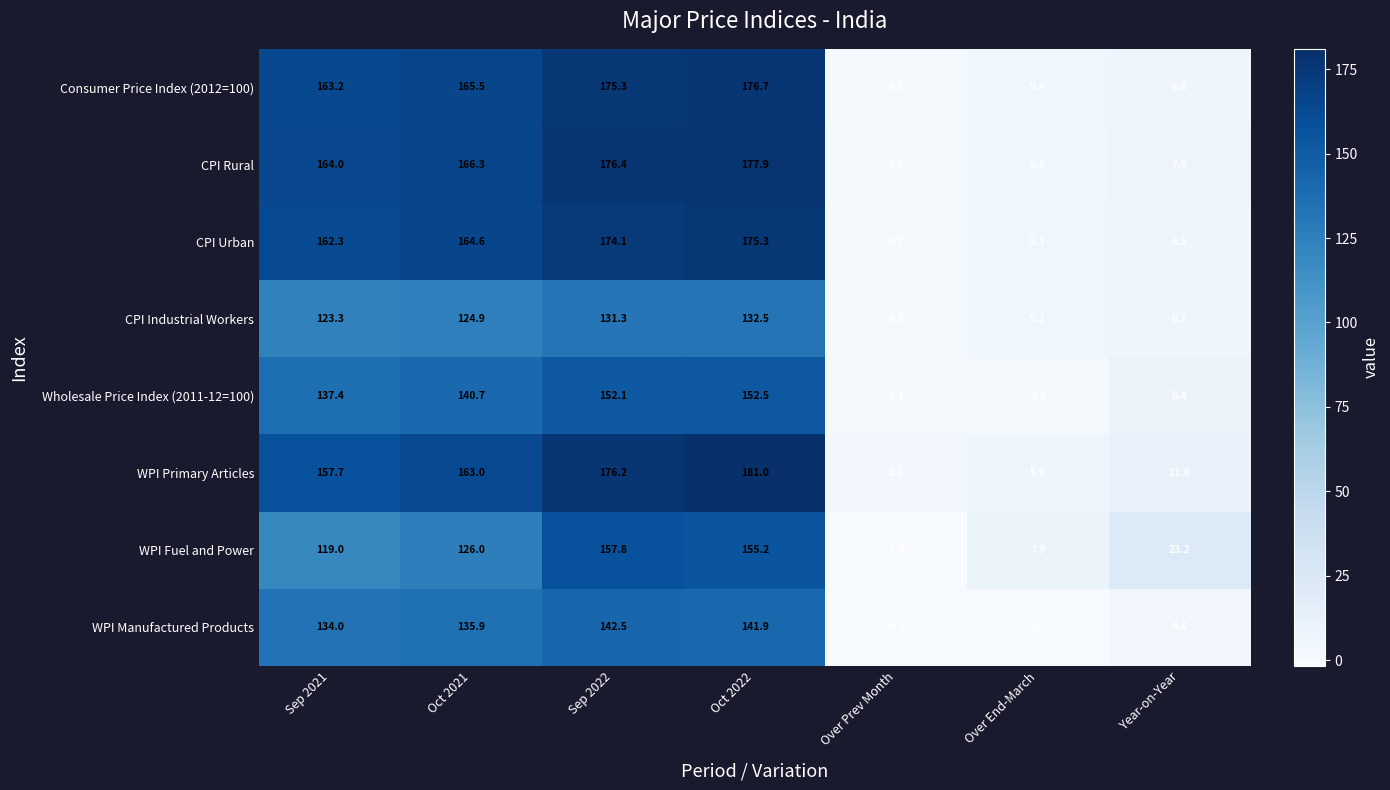

At Oct 2021, list the series in order from smallest to largest.

CPI Industrial Workers, WPI Fuel and Power, WPI Manufactured Products, Wholesale Price Index (2011-12=100), WPI Primary Articles, CPI Urban, Consumer Price Index (2012=100), CPI Rural